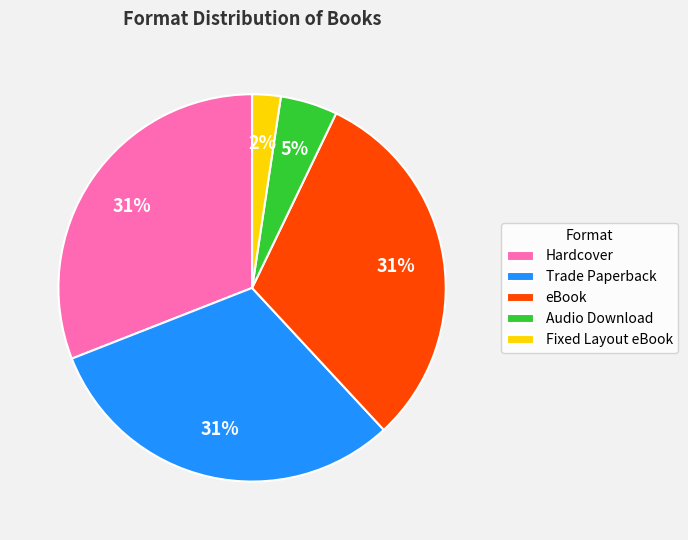

How many slices are in this pie chart?

5